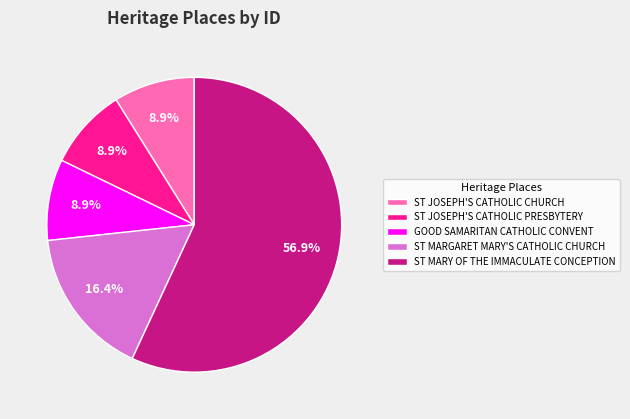

What is the majority slice?

ST MARY OF THE IMMACULATE CONCEPTION